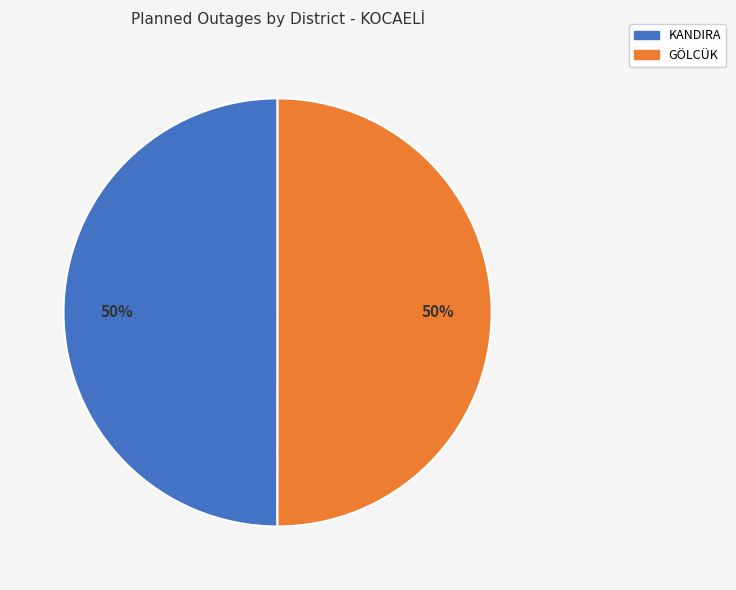

Is it true that GÖLCÜK is 50% of the pie?

True